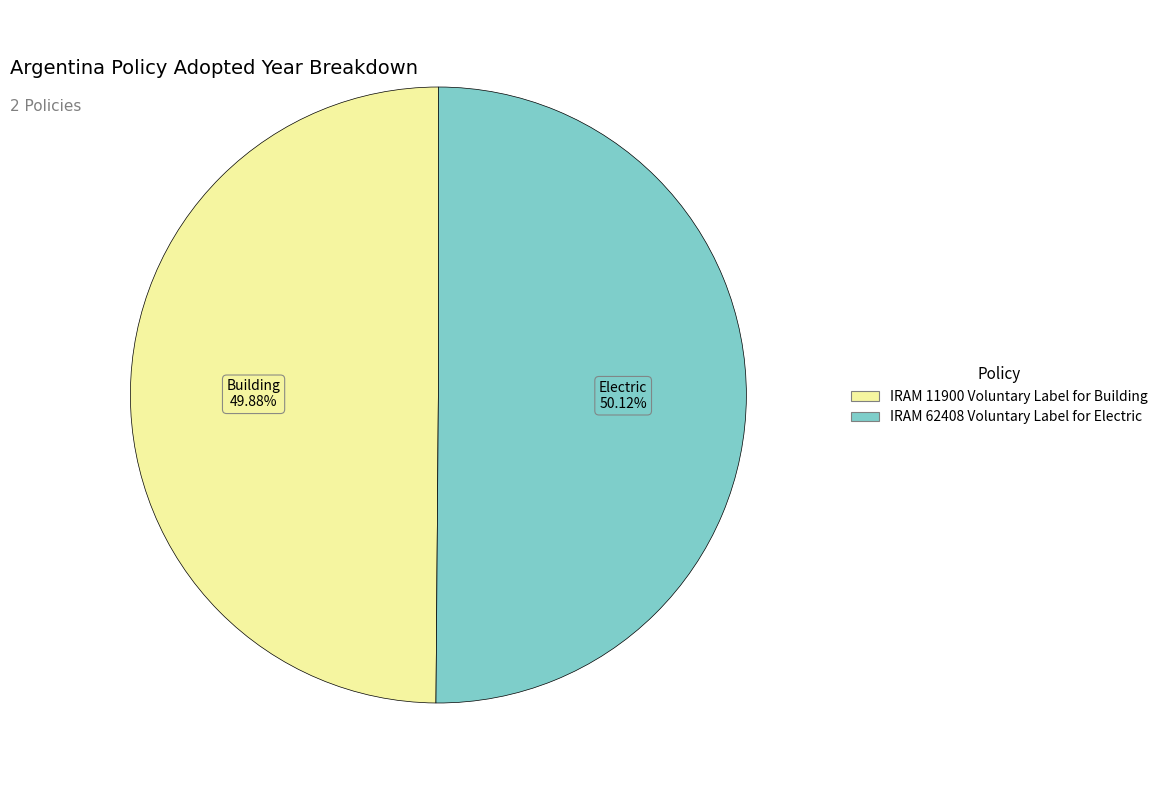

What is the ratio of the value at IRAM 11900 Voluntary Label for Building to the value at IRAM 62408 Voluntary Label for Electric?

1.0